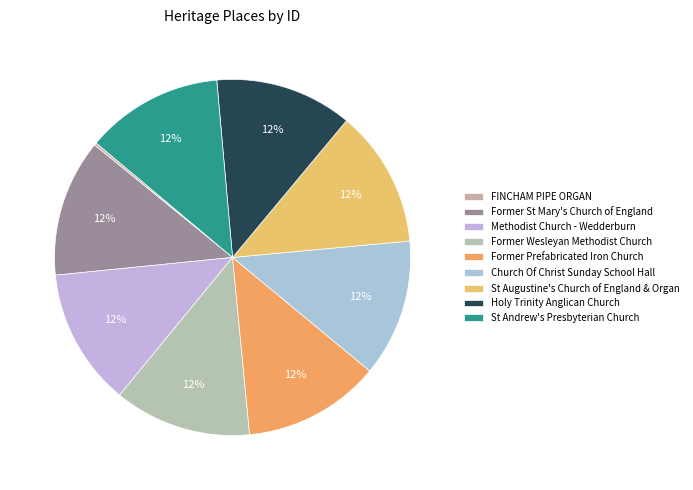

Is Former Prefabricated Iron Church the majority of the pie?

No